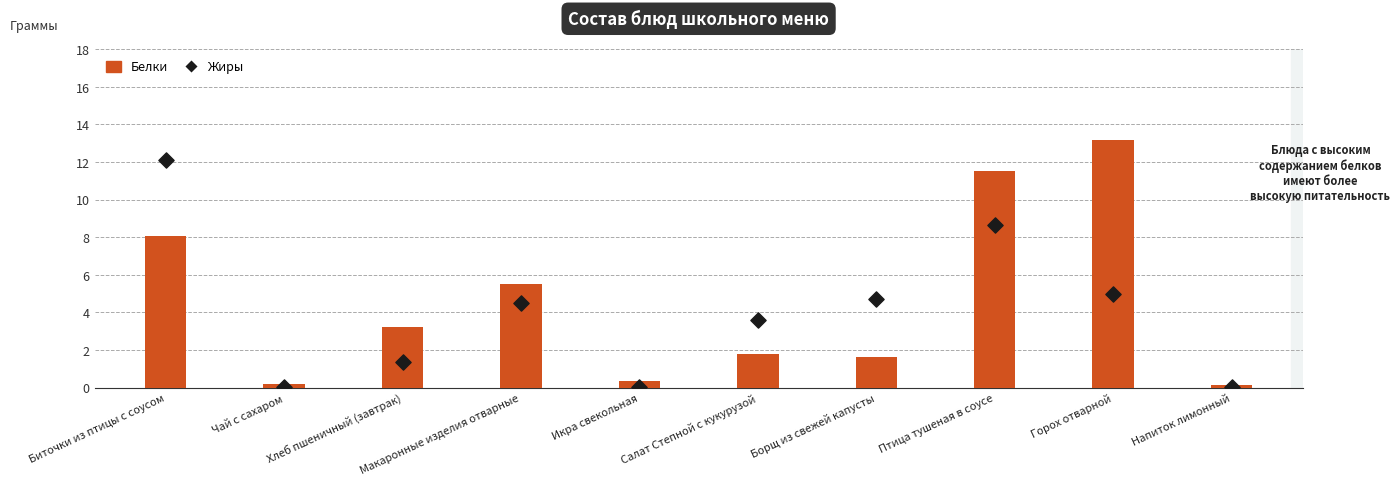

Is the value of Белки at Салат Степной с кукурузой greater than the value of Жиры at Хлеб пшеничный (завтрак)?

Yes